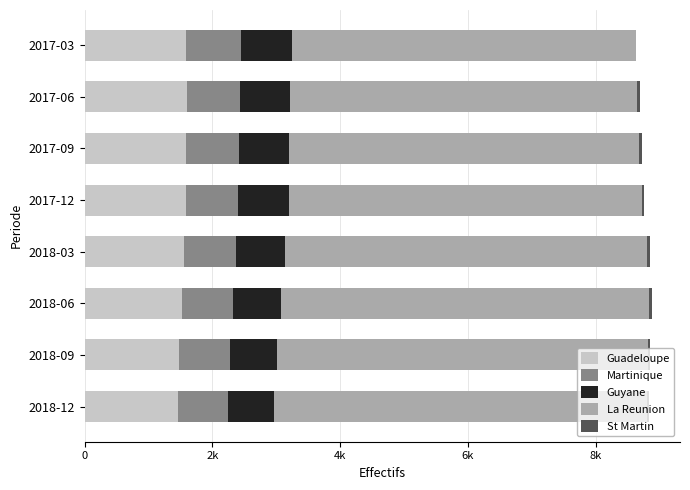

What are all the series names shown in the legend?

Guadeloupe, Martinique, Guyane, La Reunion, St Martin